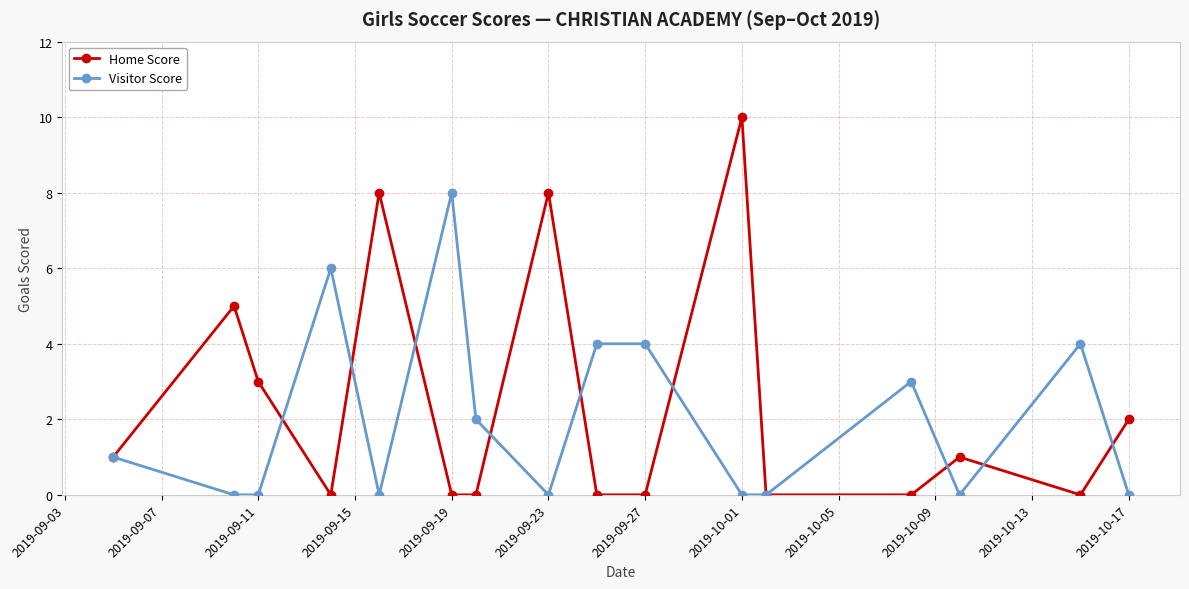

True or false: Home Score has more than 2 interior local peaks.

True